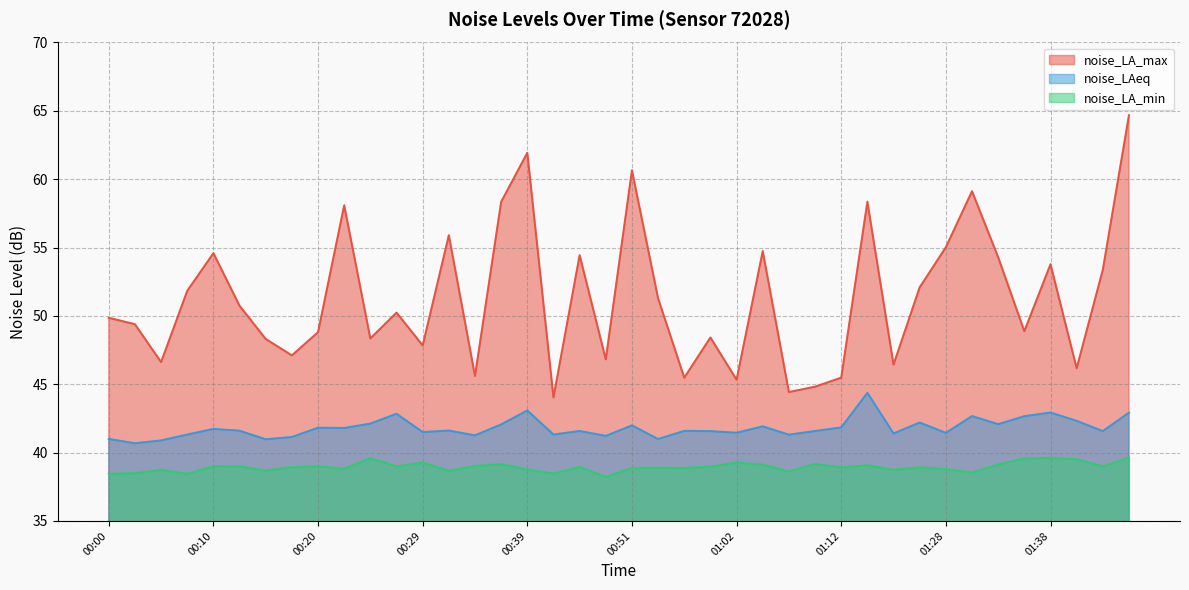

Between 00:10 and 00:49, which is larger?

00:10